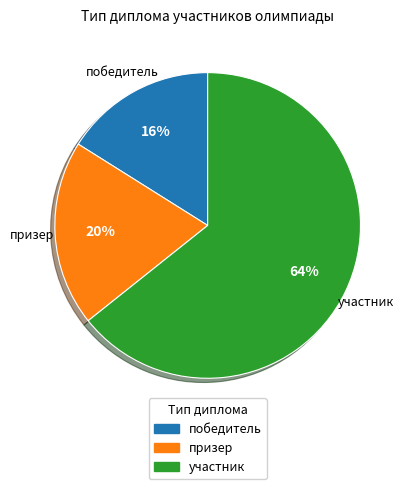

Rank the categories by value from highest to lowest.

участник, призер, победитель